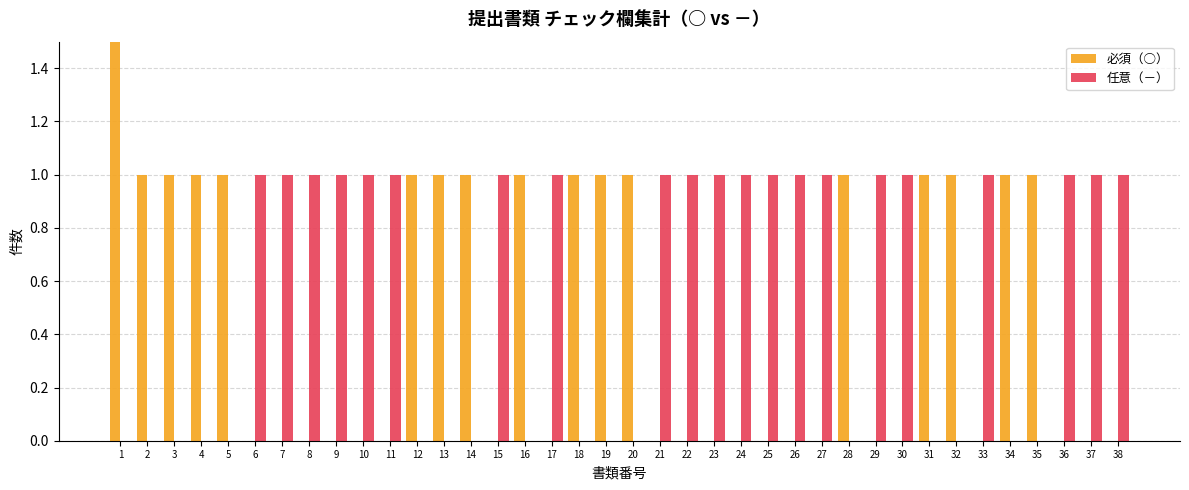

Rank the series at 37 from highest to lowest value.

任意（－）, 必須（○）